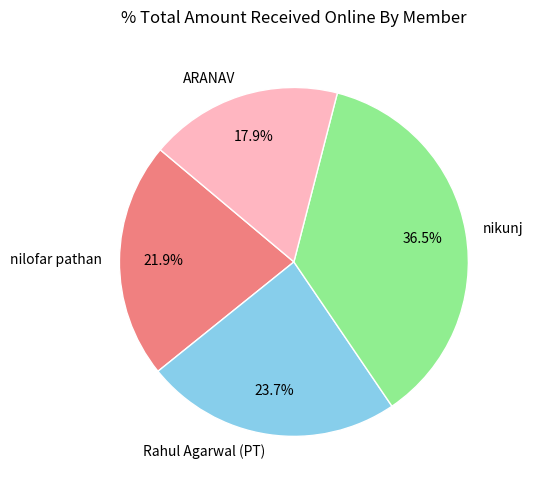

True or false: ARANAV accounts for 3% of the total.

False